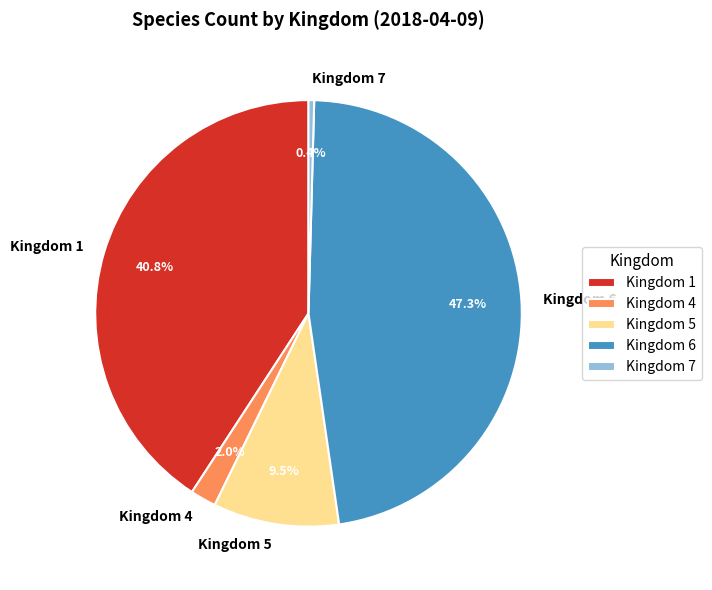

What portion of the pie excludes Kingdom 5?

90.5%